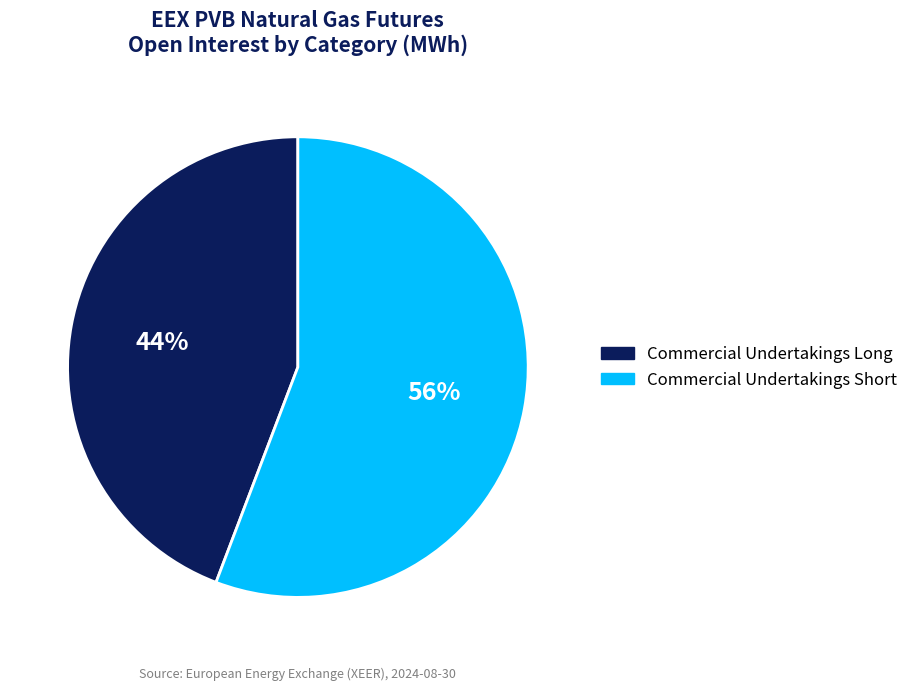

Is it true that Commercial Undertakings Long is 44% of the pie?

True